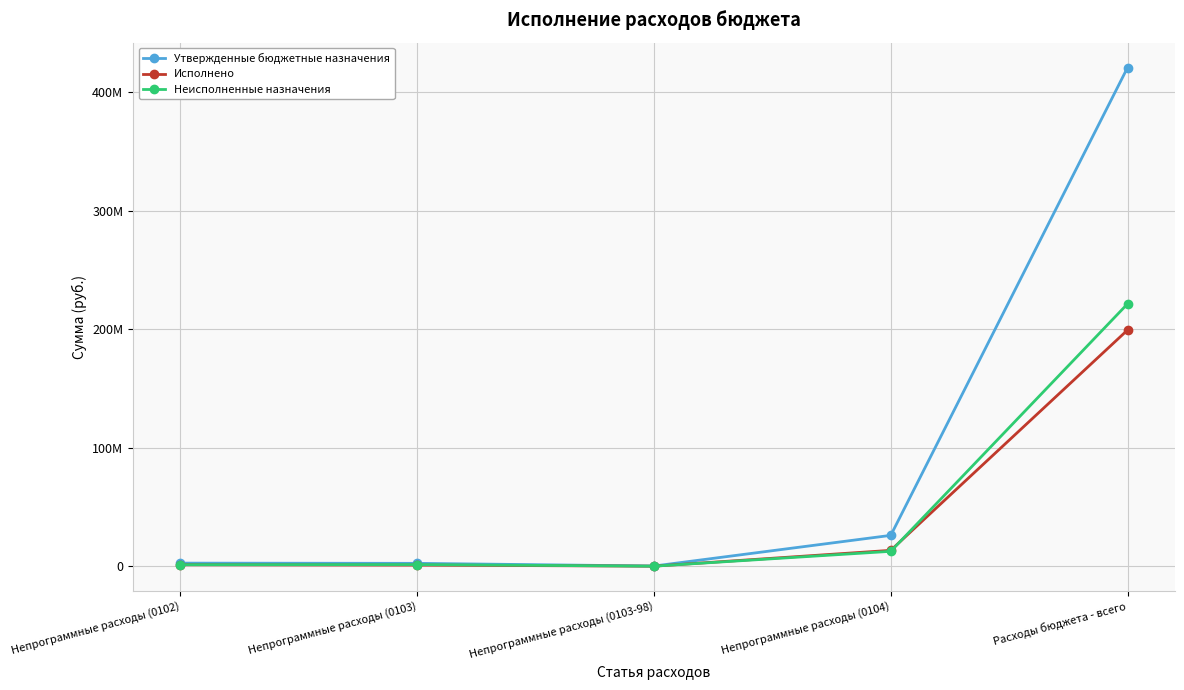

Rank the series at Расходы бюджета - всего from highest to lowest value.

Утвержденные бюджетные назначения, Неисполненные назначения, Исполнено